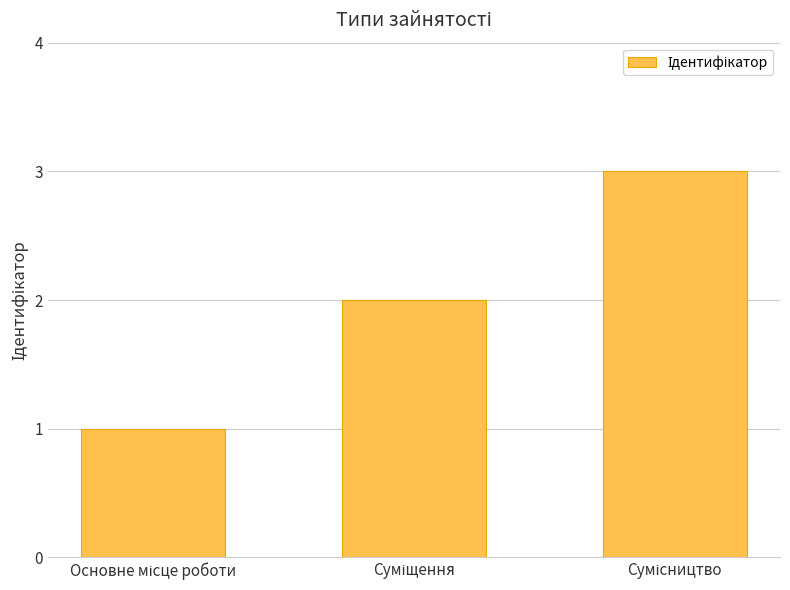

What is the smallest value displayed?

1